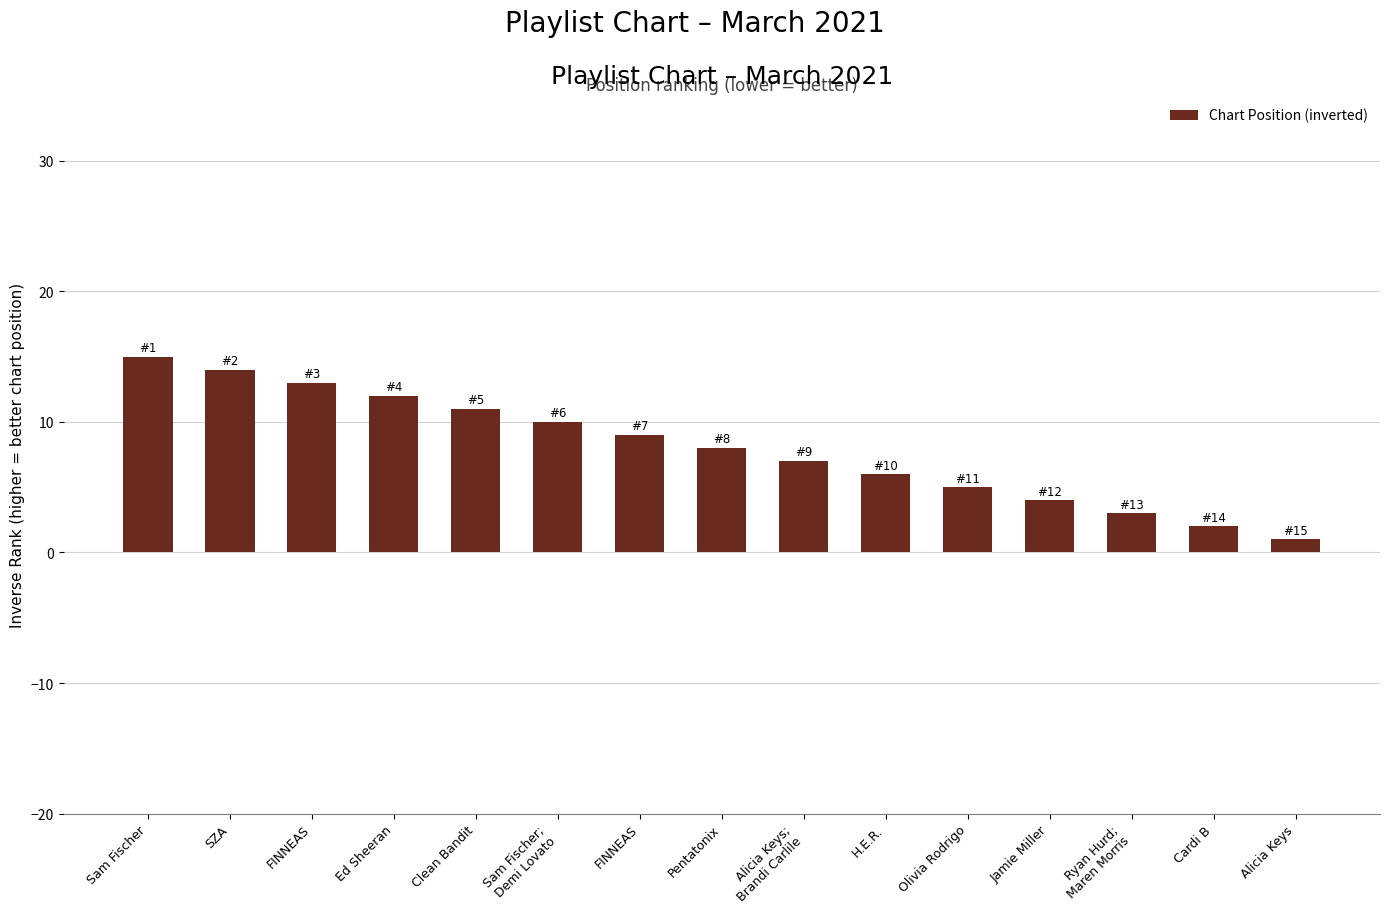

How many data points are less than 8?

7